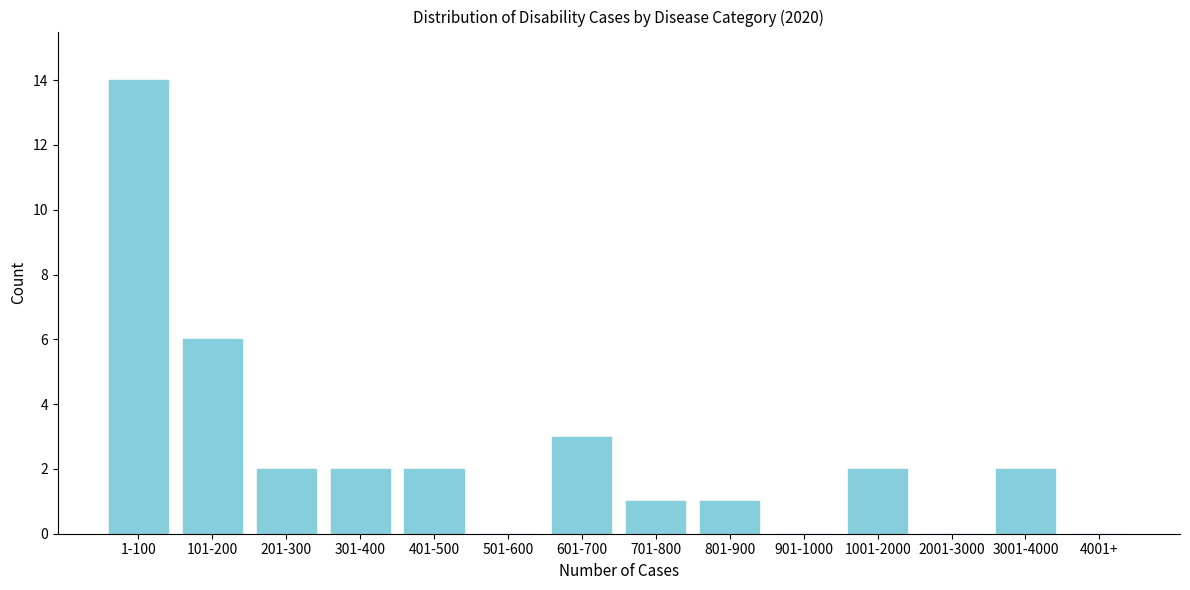

Reading left to right, what are all the values shown in this chart?

1-100=14	101-200=6	201-300=2	301-400=2	401-500=2	501-600=0	601-700=3	701-800=1	801-900=1	901-1000=0	1001-2000=2	2001-3000=0	3001-4000=2	4001+=0